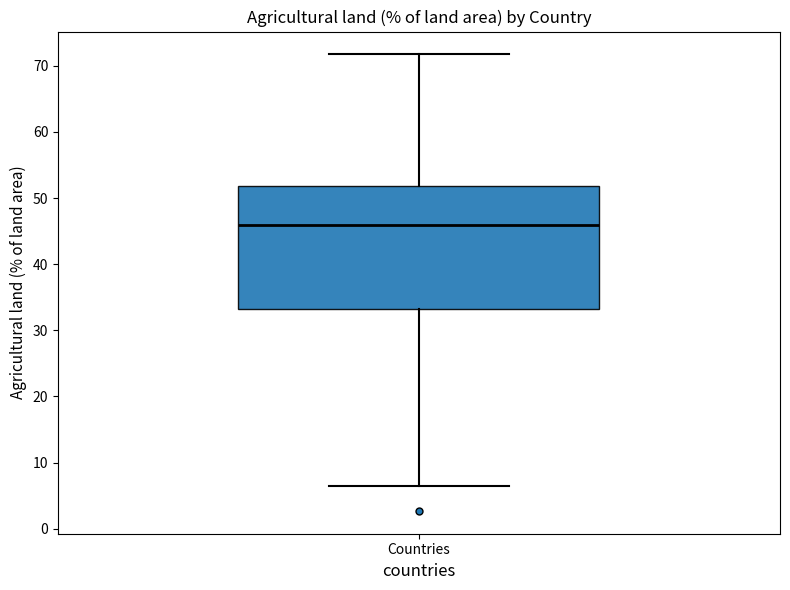

Where is the lower edge of the box for Countries on the y-axis? The values are not printed on the chart, so give them approximately, as read against the axis.

33